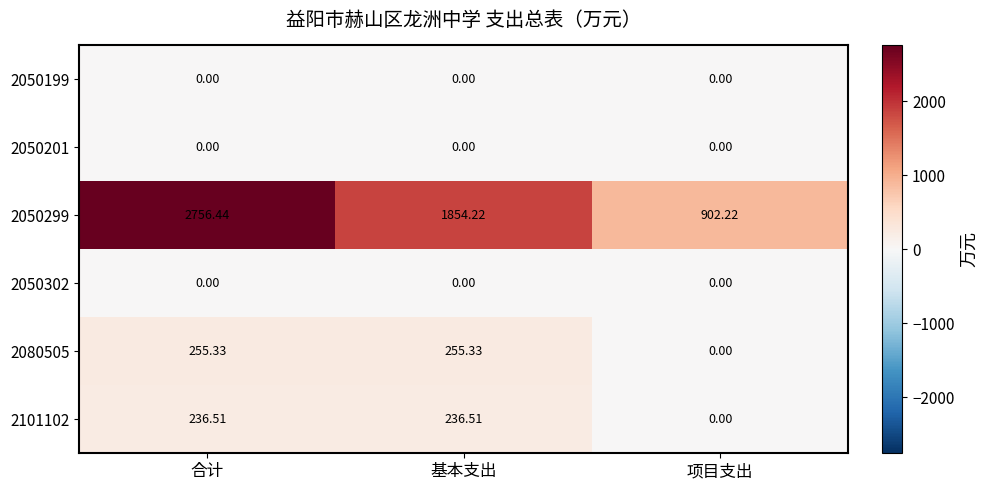

At which label does 2050299 reach its minimum?

项目支出